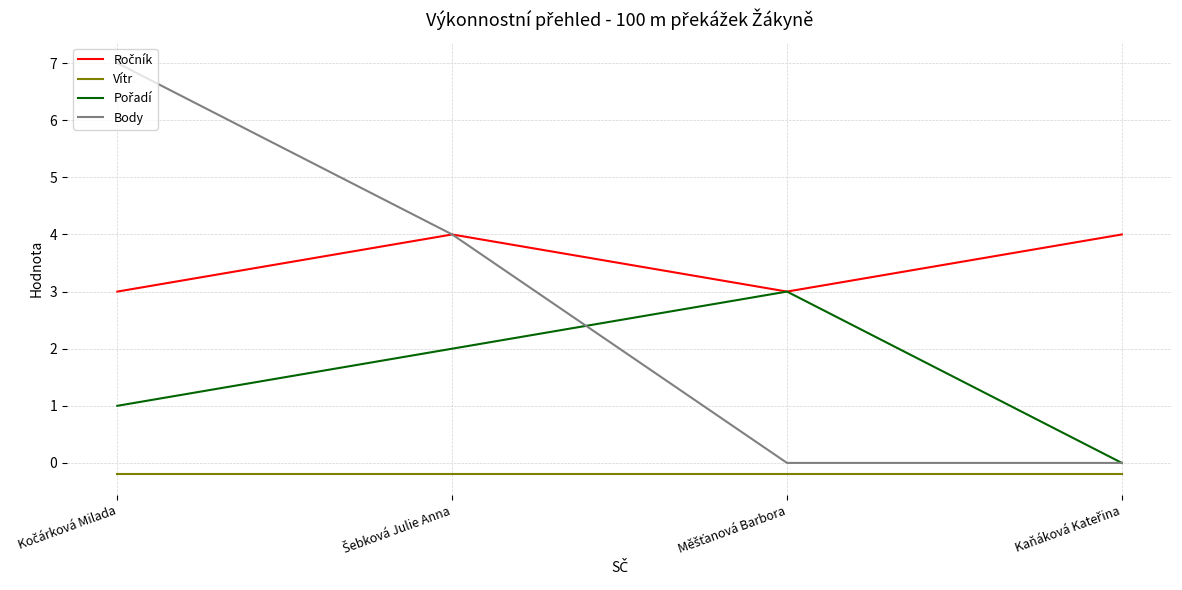

Which series has the largest range (max minus min)?

Body